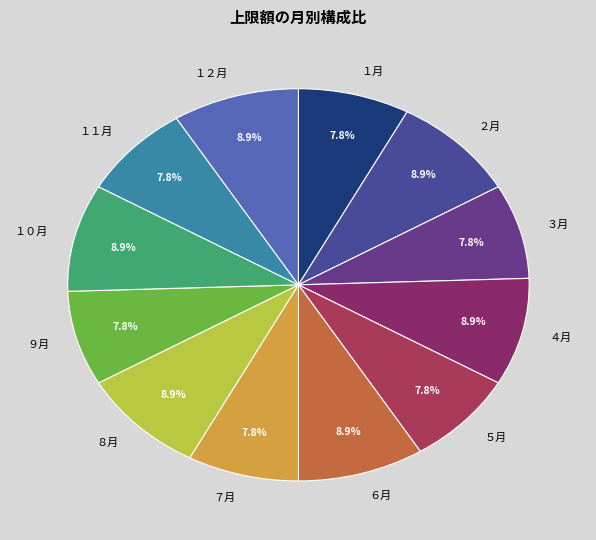

How many segments does this pie chart have?

12